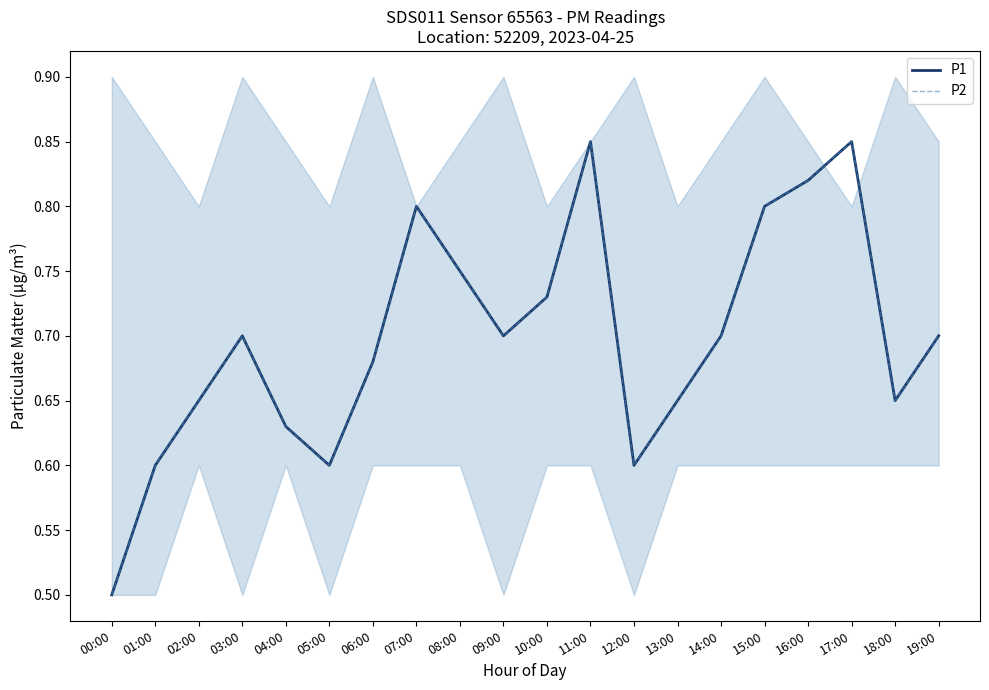

At which label does P2 reach its peak?

11:00